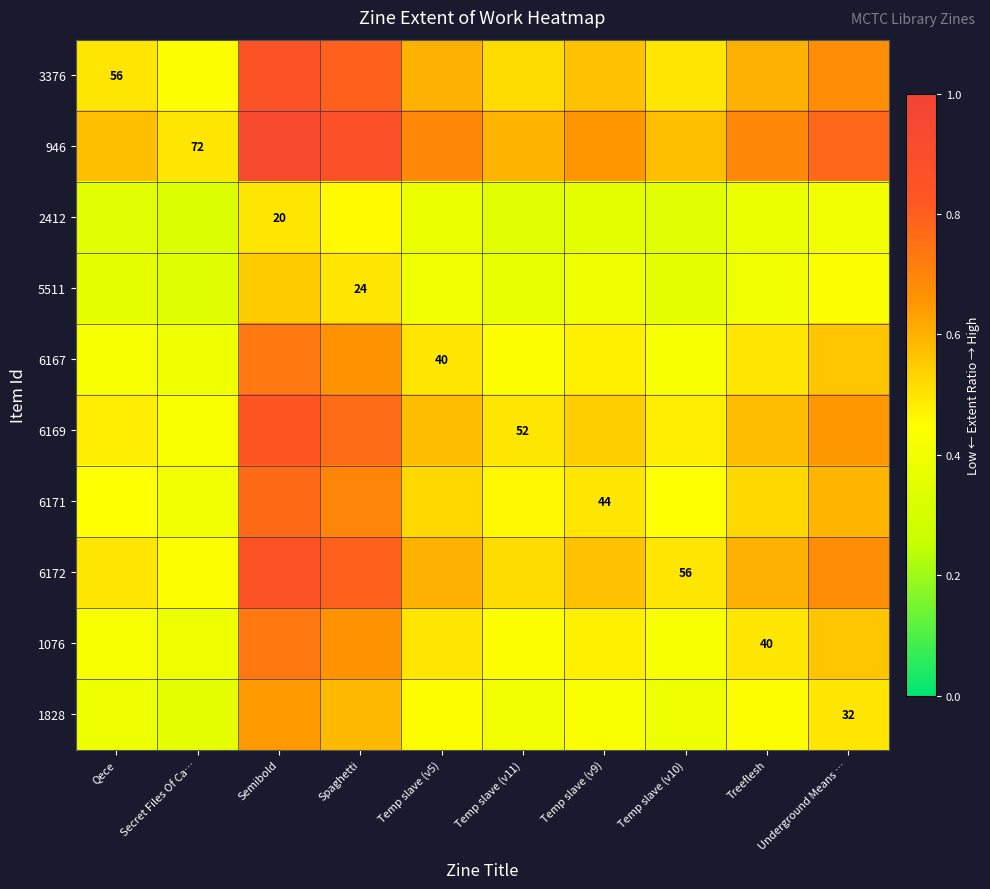

How many 2412 values are between 0 and 1?

10